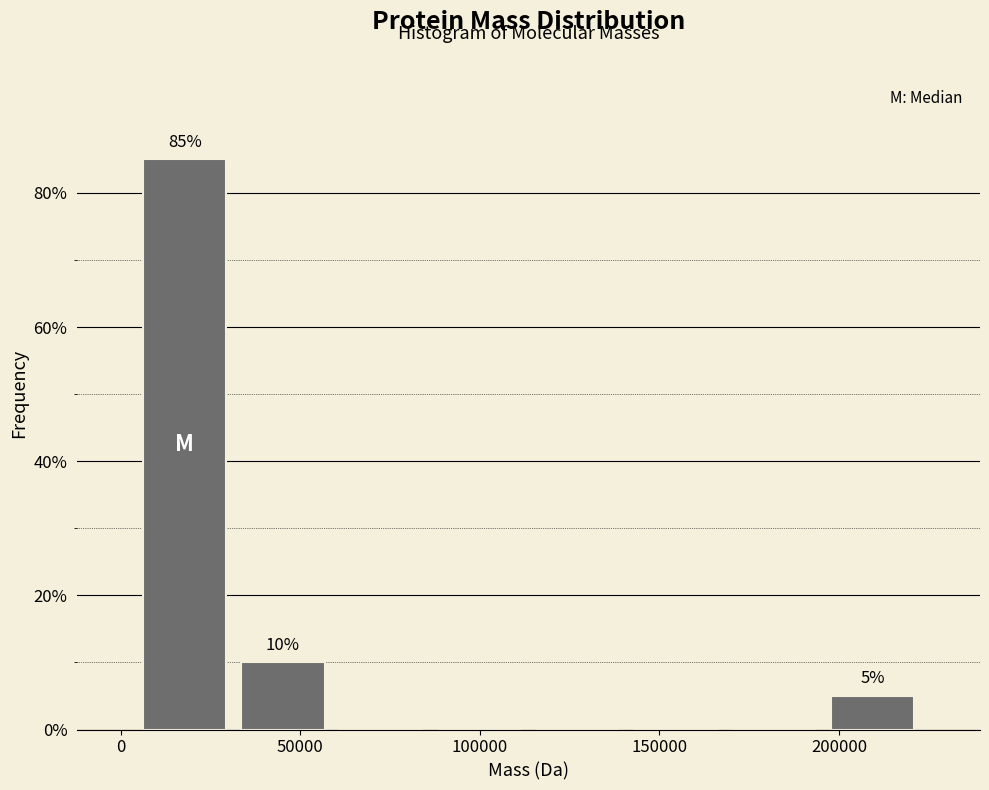

Over which range of the x-axis is the bar tallest?

5000 to 30000